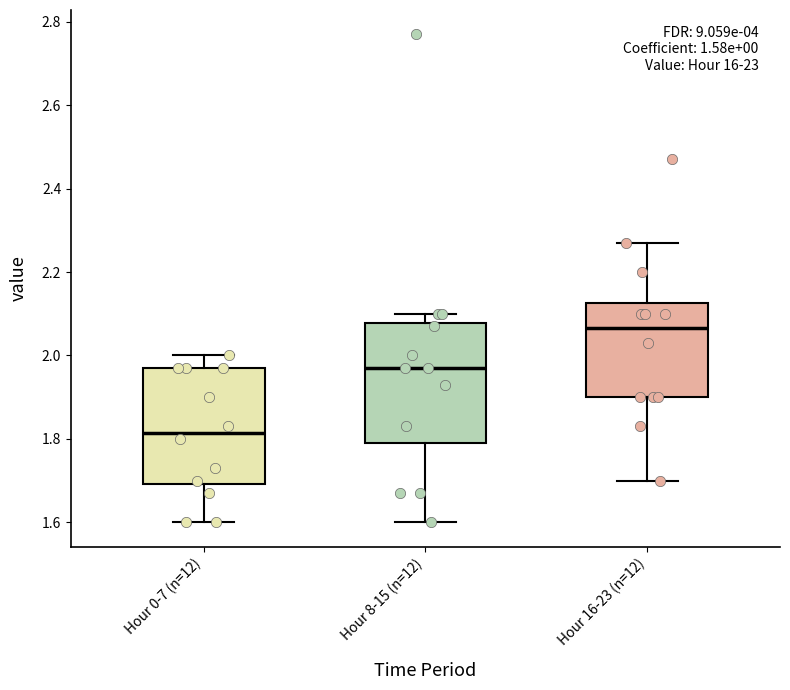

Reading left to right, read every box against the y-axis: the position of its median line, the range the box covers, and the ends of its whiskers. The values are not printed on the chart, so give them approximately, as read against the axis.

Hour 0-7 (n=12): median 1.82, box 1.70 to 1.98, whiskers 1.60 to 2.00
Hour 8-15 (n=12): median 1.98, box 1.80 to 2.08, whiskers 1.60 to 2.10
Hour 16-23 (n=12): median 2.06, box 1.90 to 2.12, whiskers 1.70 to 2.28